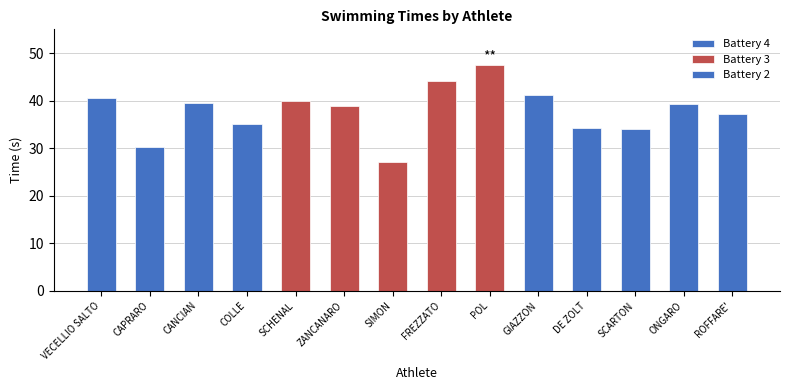

What is the label of the 9th bar from the left?

POL